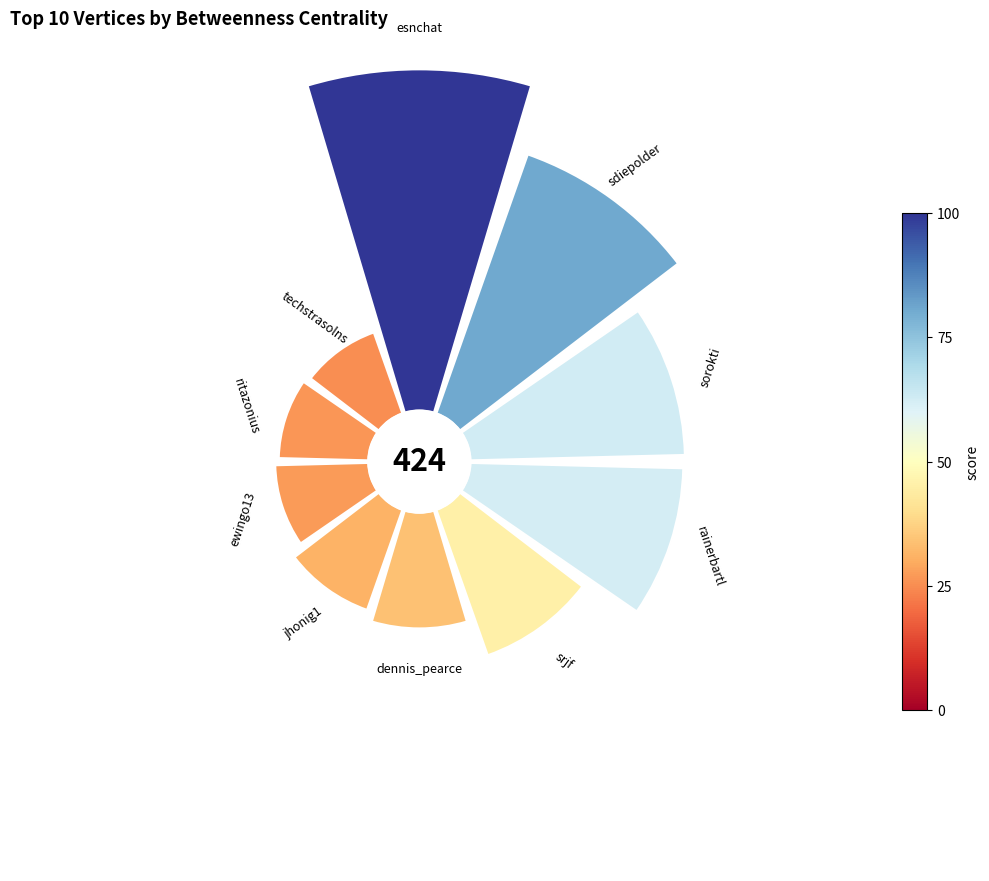

To the nearest percent, what is the average slice percentage?

10%